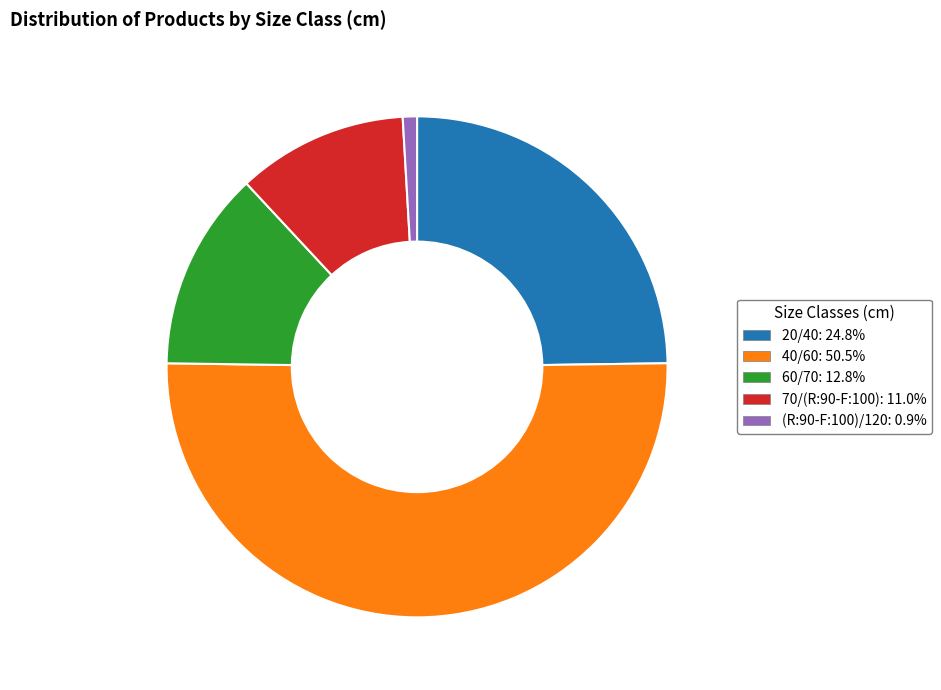

Does 40/60 account for over 50% of the chart?

Yes